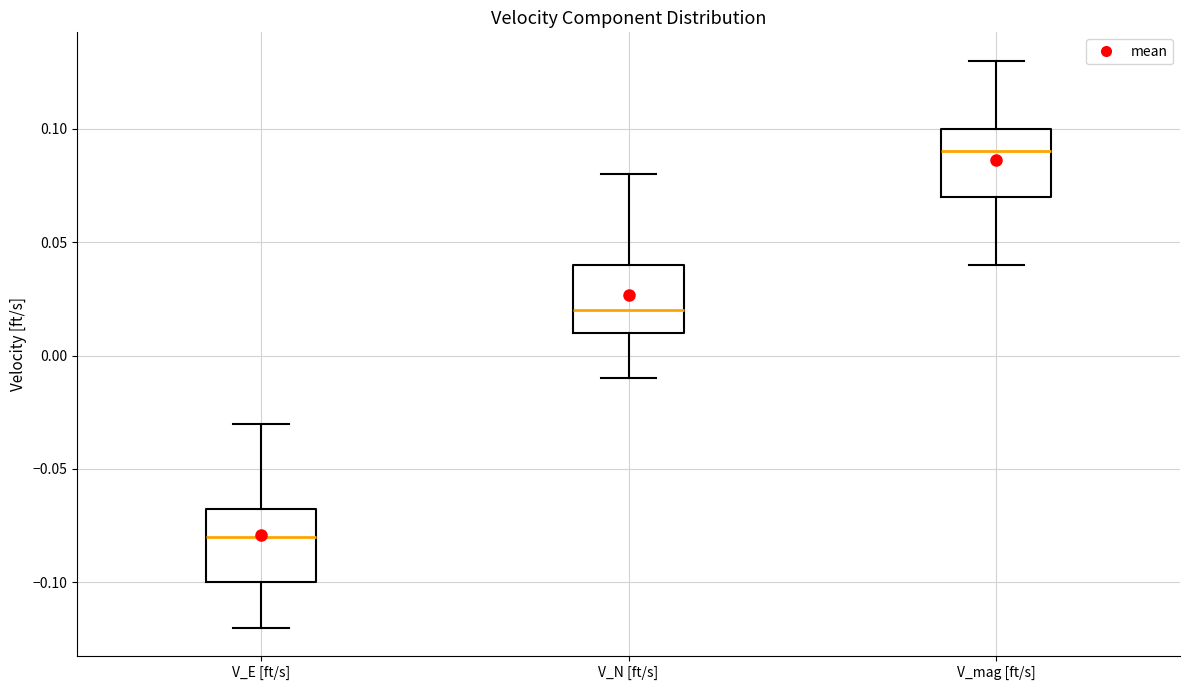

Reading left to right, transcribe this box plot: for each box, give where its median line is, the range the box spans, and where its two whiskers end, as read against the y-axis. The values are not printed on the chart, so give them approximately, as read against the axis.

V_E [ft/s]: median -0.080, box -0.100 to -0.065, whiskers -0.120 to -0.030
V_N [ft/s]: median 0.020, box 0.010 to 0.040, whiskers -0.010 to 0.080
V_mag [ft/s]: median 0.090, box 0.070 to 0.100, whiskers 0.040 to 0.130